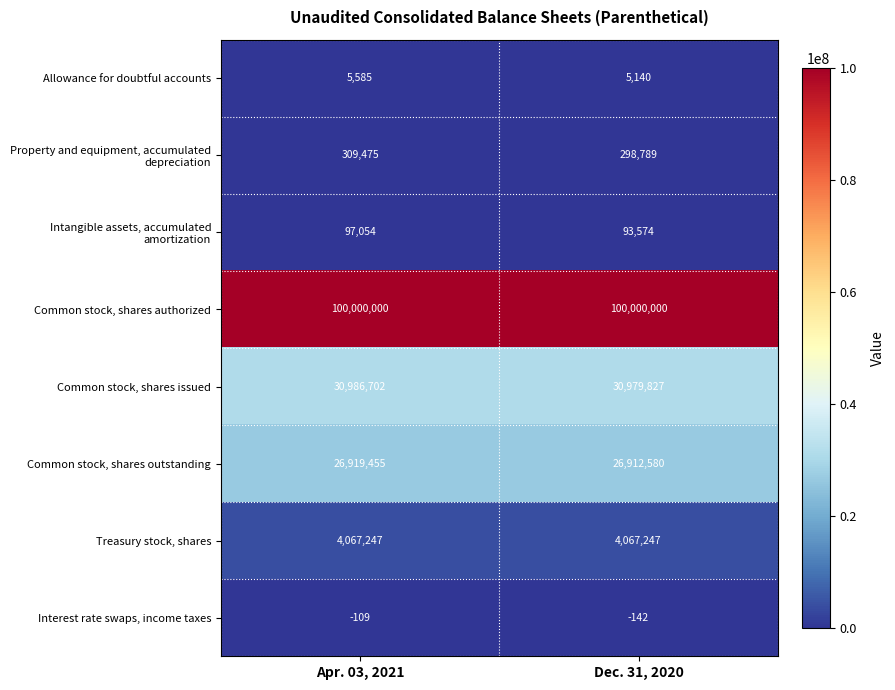

Which label corresponds to the smallest value in the chart?

Dec. 31, 2020